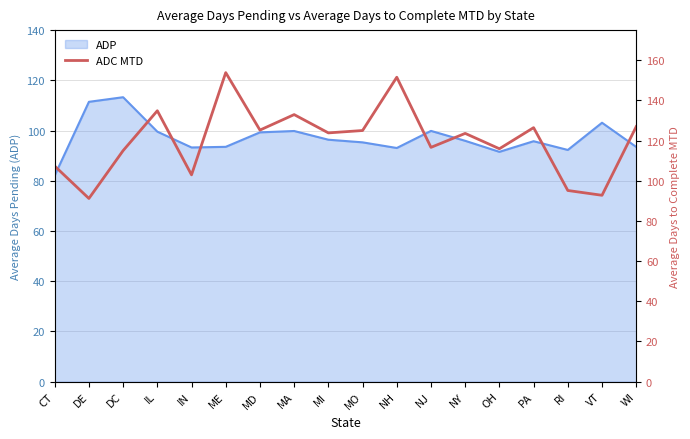

How many interior local peaks (higher than both neighbors) does the data have?

6